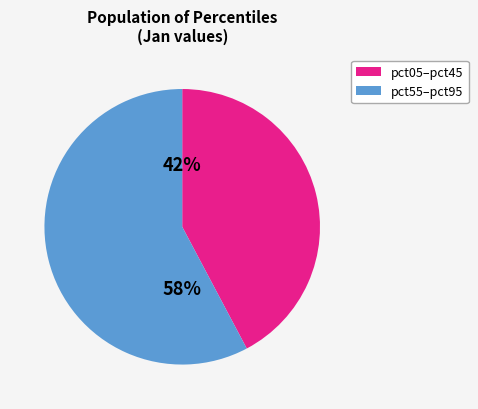

To the nearest percent, what is the difference between the largest and smallest slice percentages?

16%